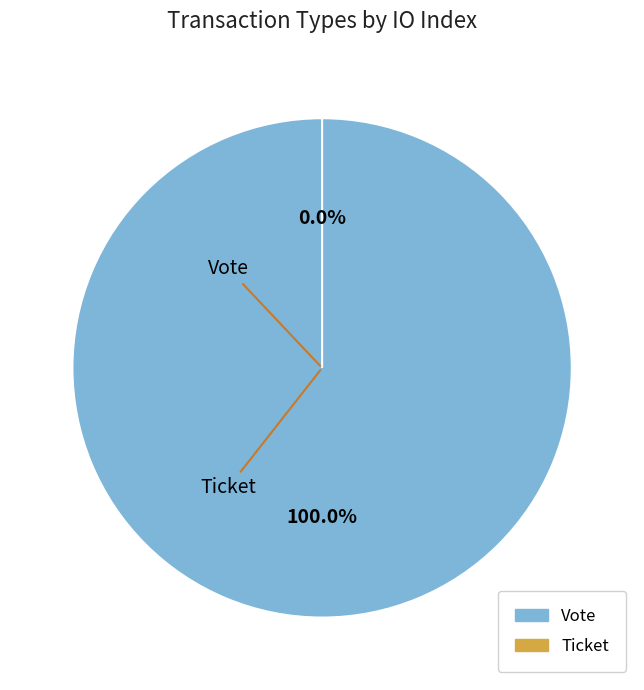

To the nearest percent, what portion does Vote represent?

100%